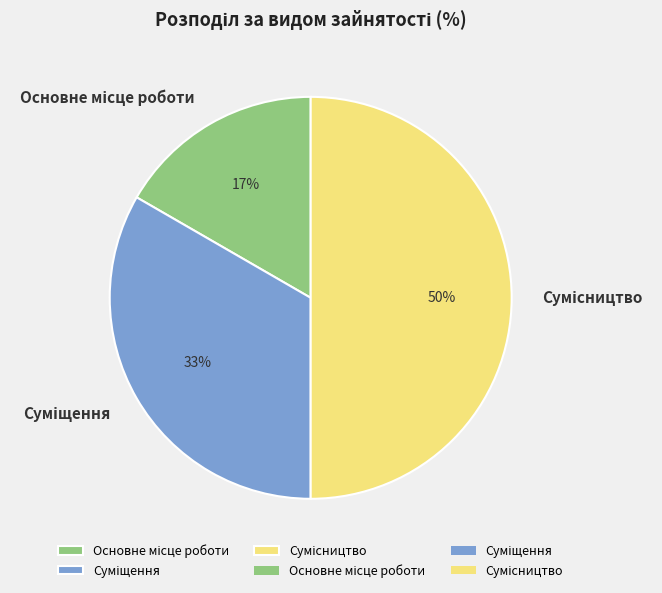

To the nearest percent, what is the average slice percentage?

33%